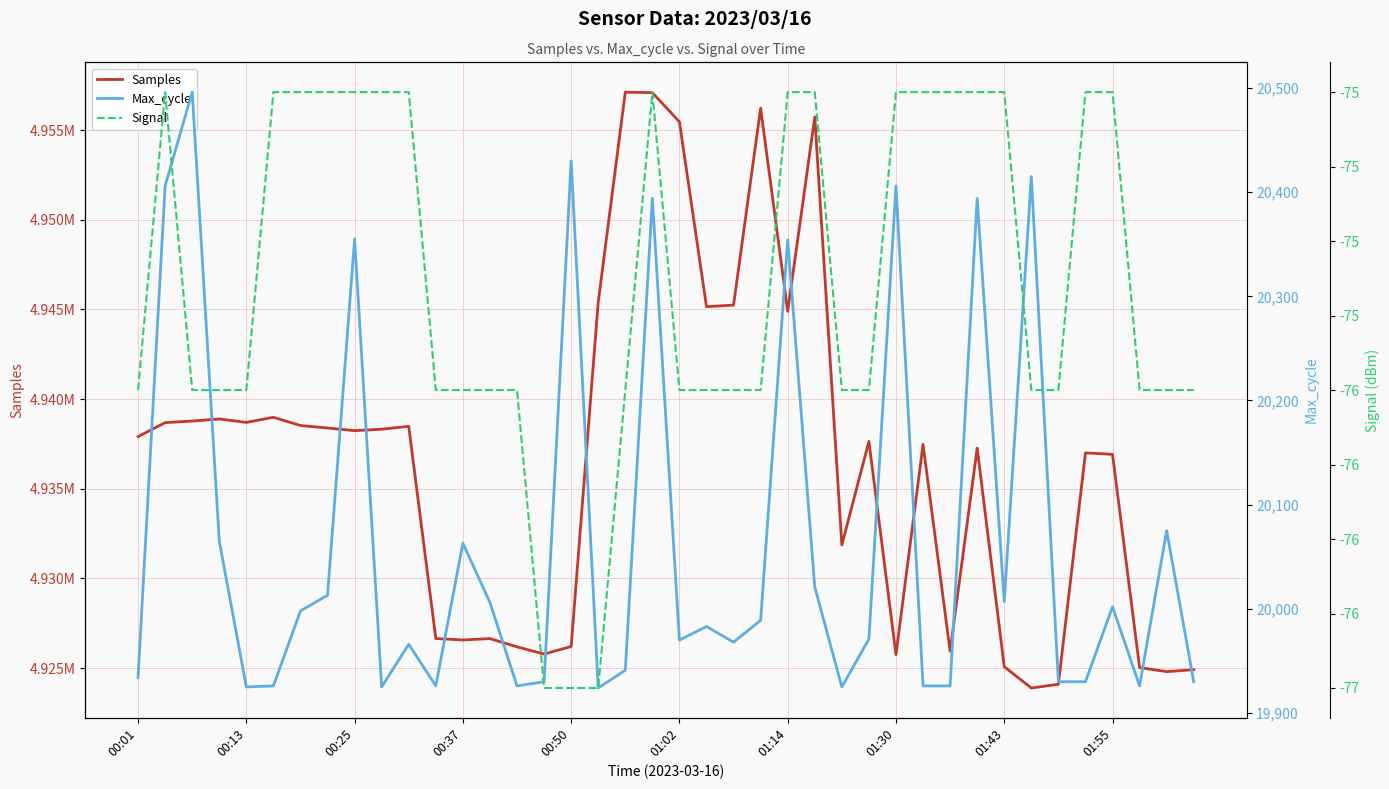

What value does the Max_cycle series have at 01:30, to the nearest 10?

20410